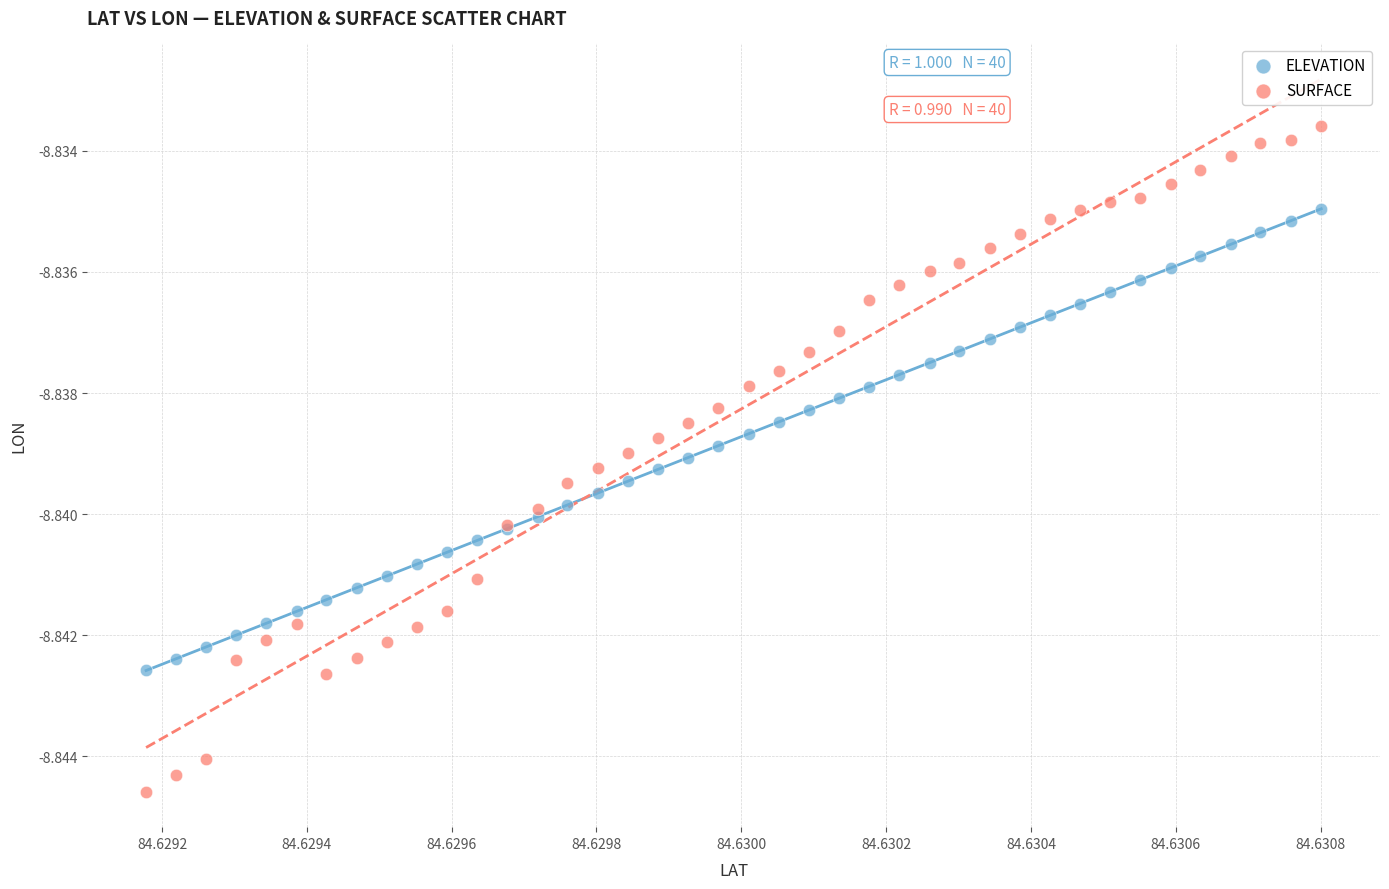

Which series has the largest Y range (max minus min)?

SURFACE